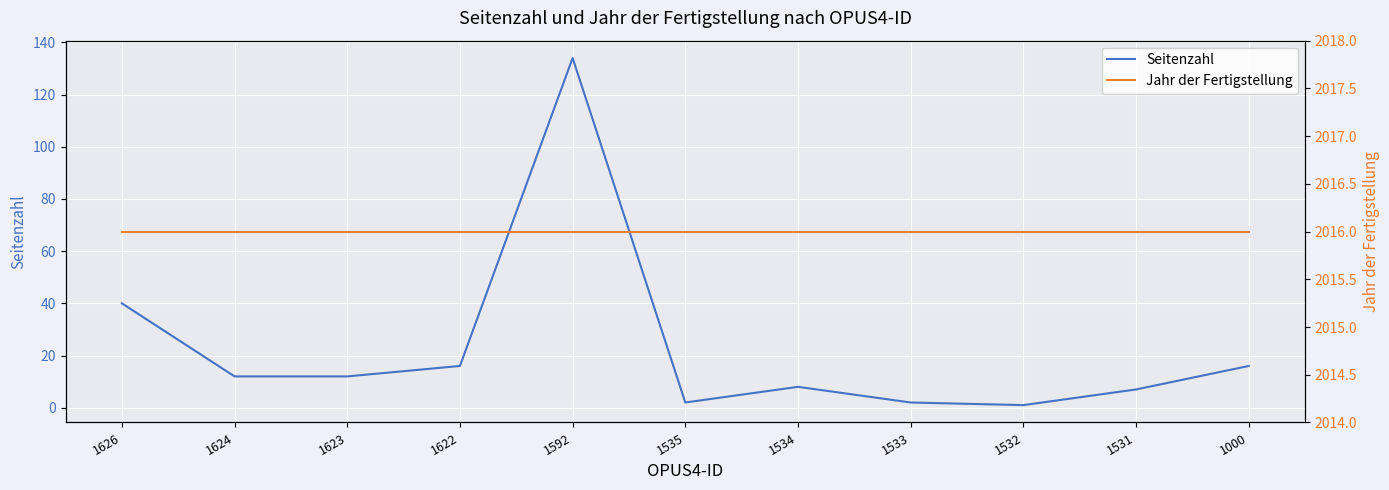

Which has a higher value, 1626 or 1534?

1626